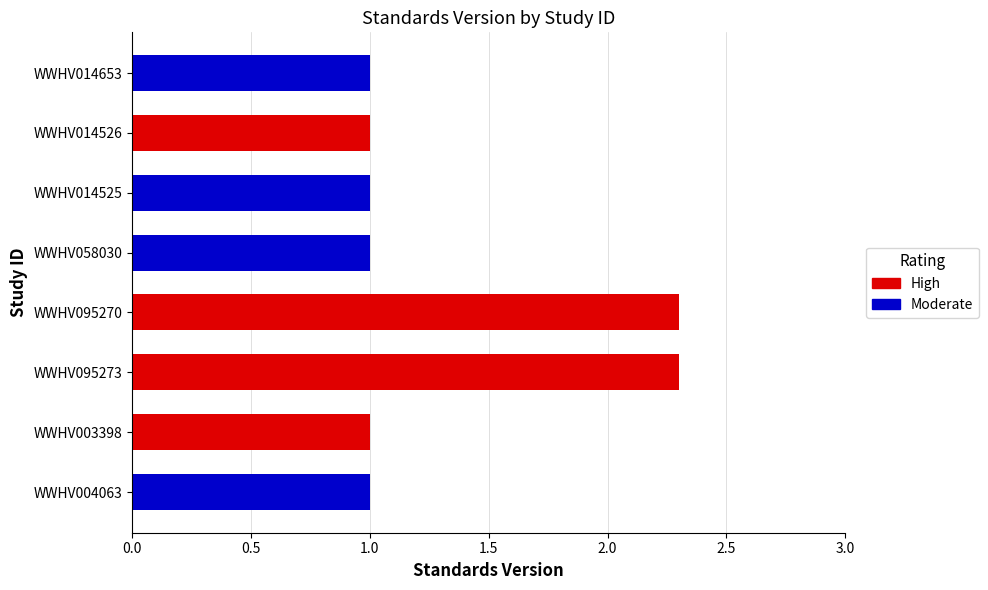

How many bars are there in total?

8